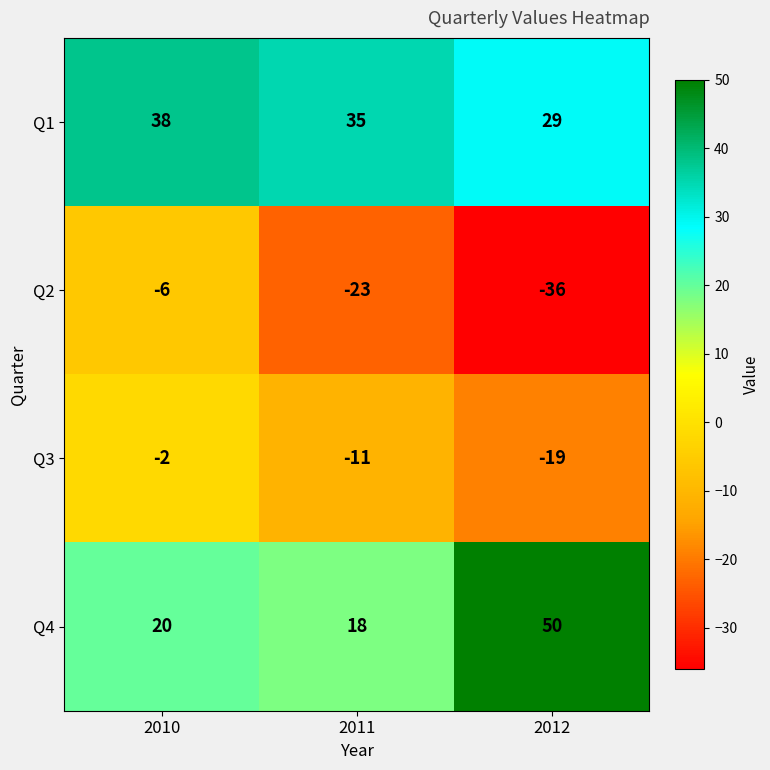

At which category is the sum across all series the highest?

2010